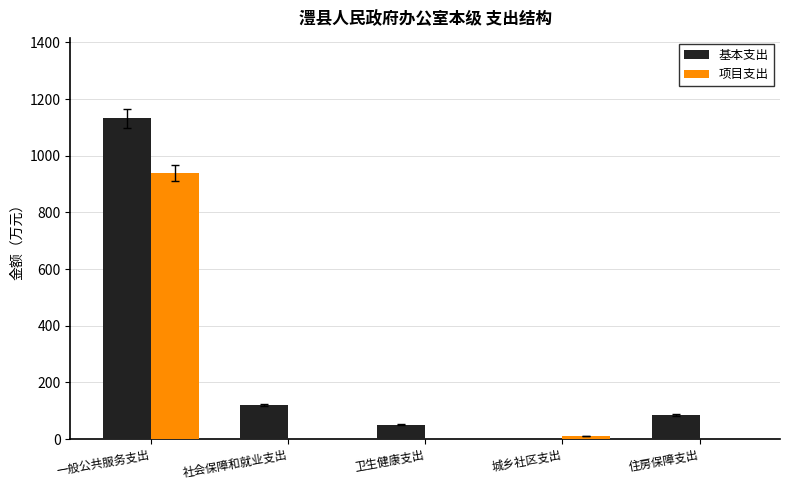

Is the value of 项目支出 at 住房保障支出 greater than the value of 基本支出 at 卫生健康支出?

No